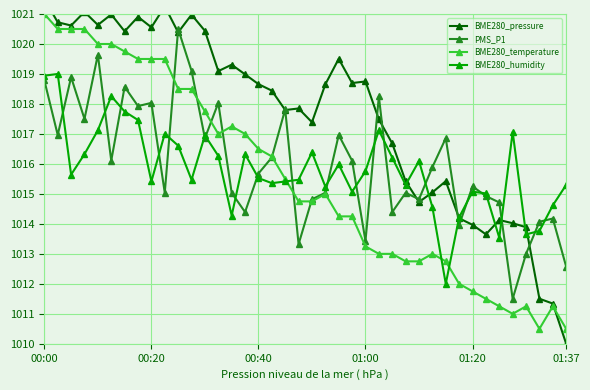

At which label does BME280_temperature reach its peak?

00:00